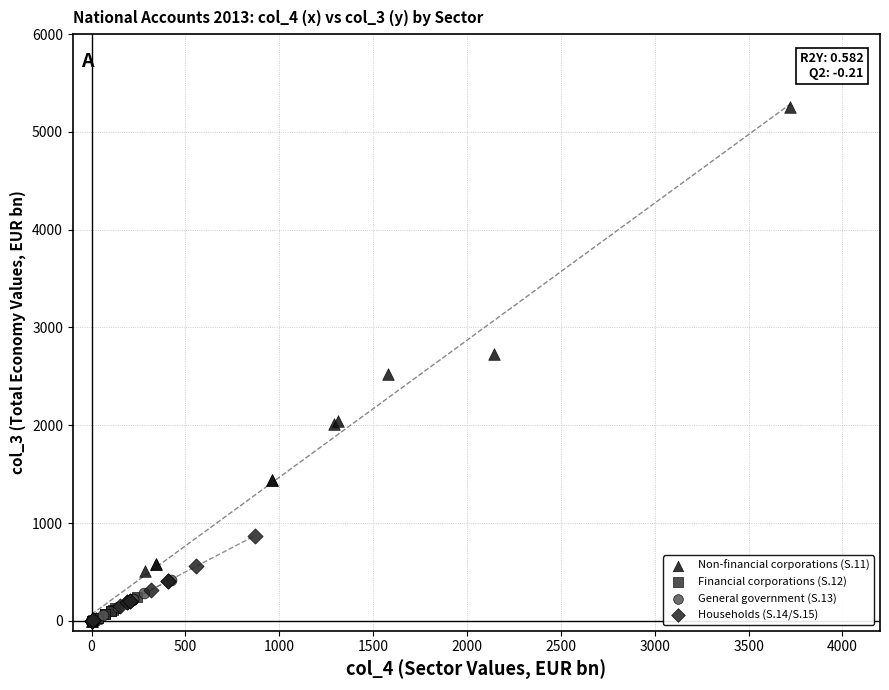

Which series reaches the maximum Y coordinate?

Non-financial corporations (S.11)